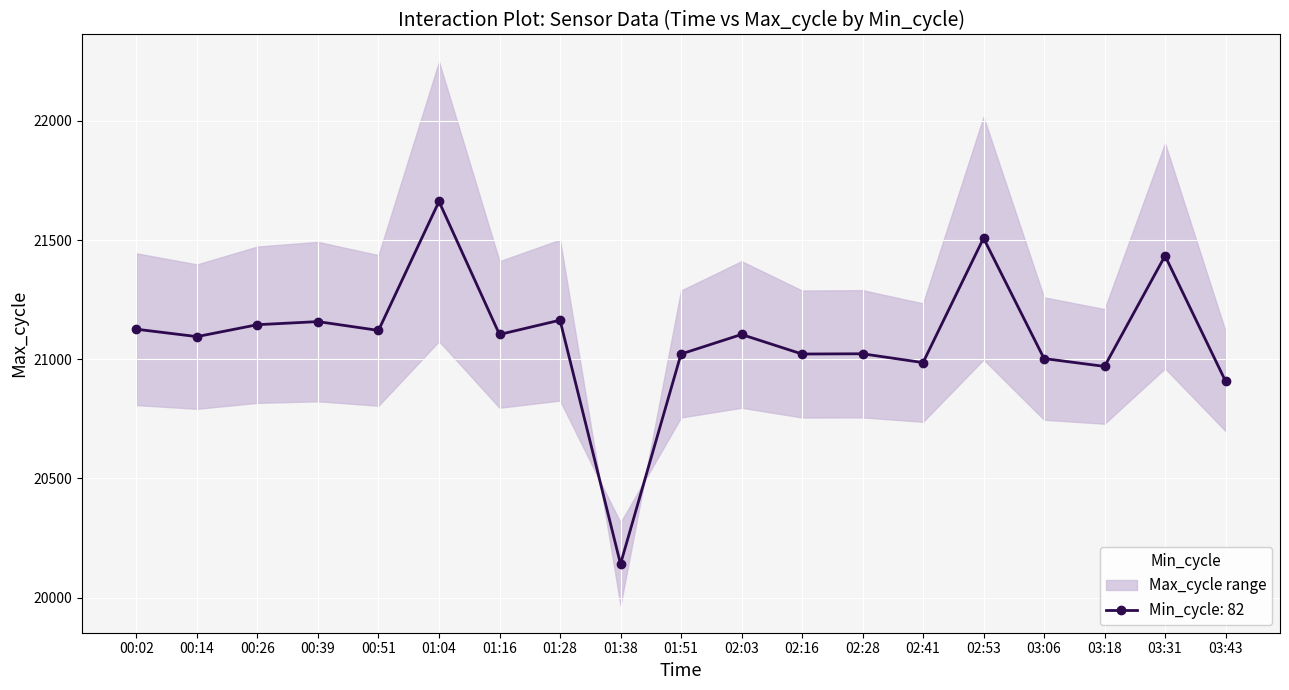

Reading left to right, extract all data points from this chart.

21126	21095	21145	21158	21121	21662	21104	21164	20141	21022	21104	21022	21023	20986	21508	21003	20970	21434	20908